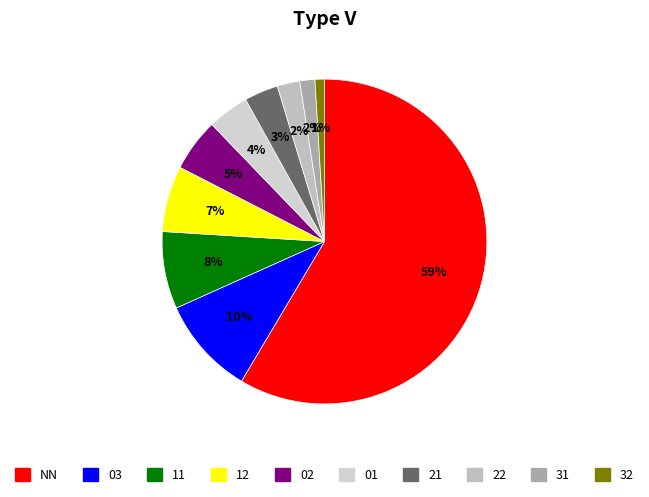

To the nearest percent, what portion does 32 represent?

1%